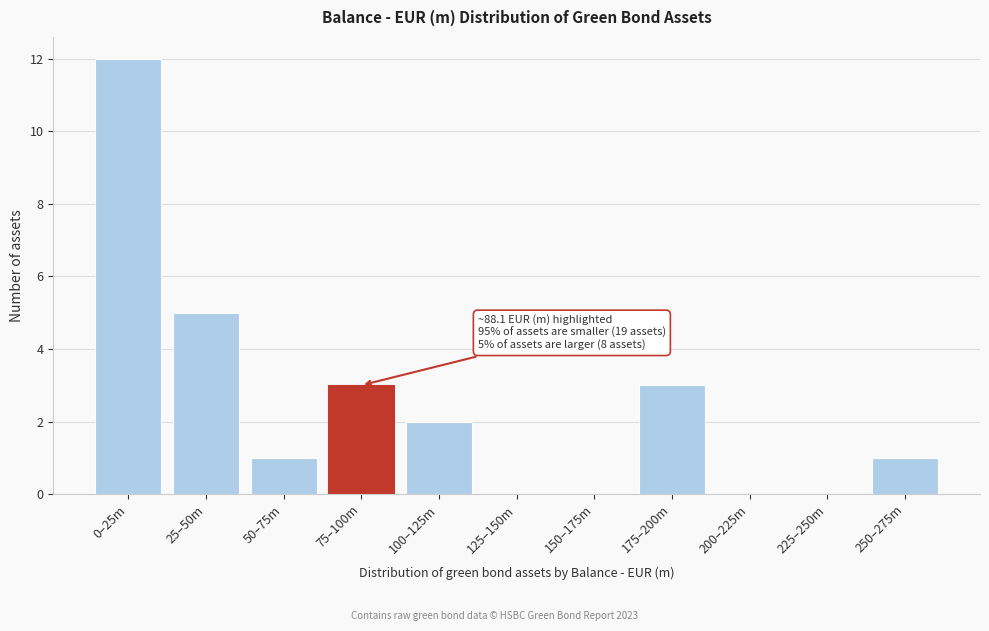

Reading left to right, list all the values displayed in this chart.

0–25m=12	25–50m=5	50–75m=1	75–100m=3	100–125m=2	125–150m=0	150–175m=0	175–200m=3	200–225m=0	225–250m=0	250–275m=1